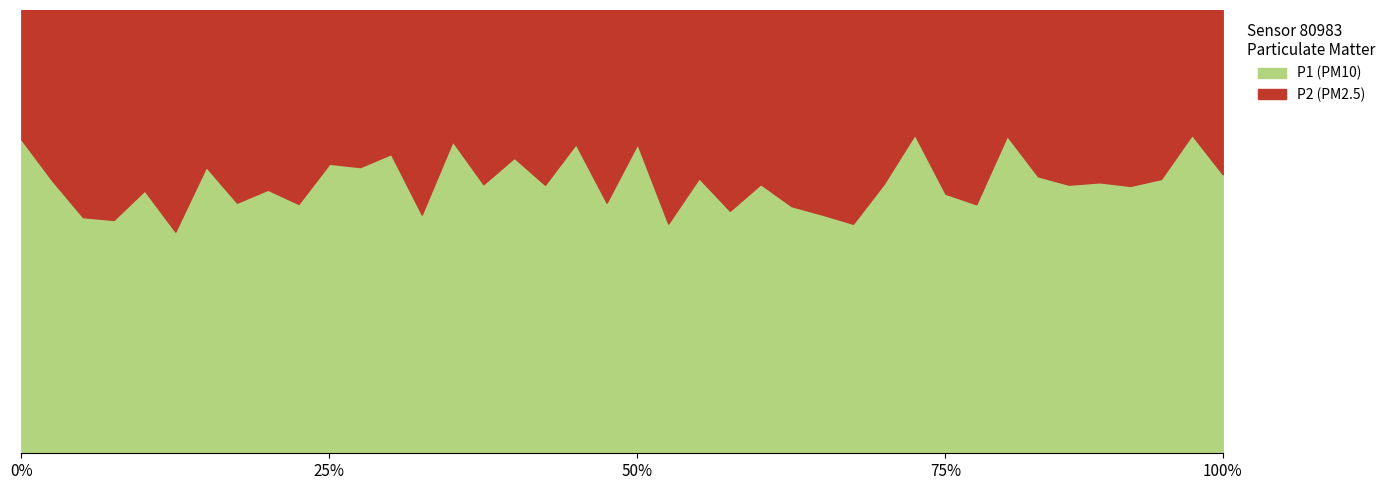

How many lines are shown in the chart?

2